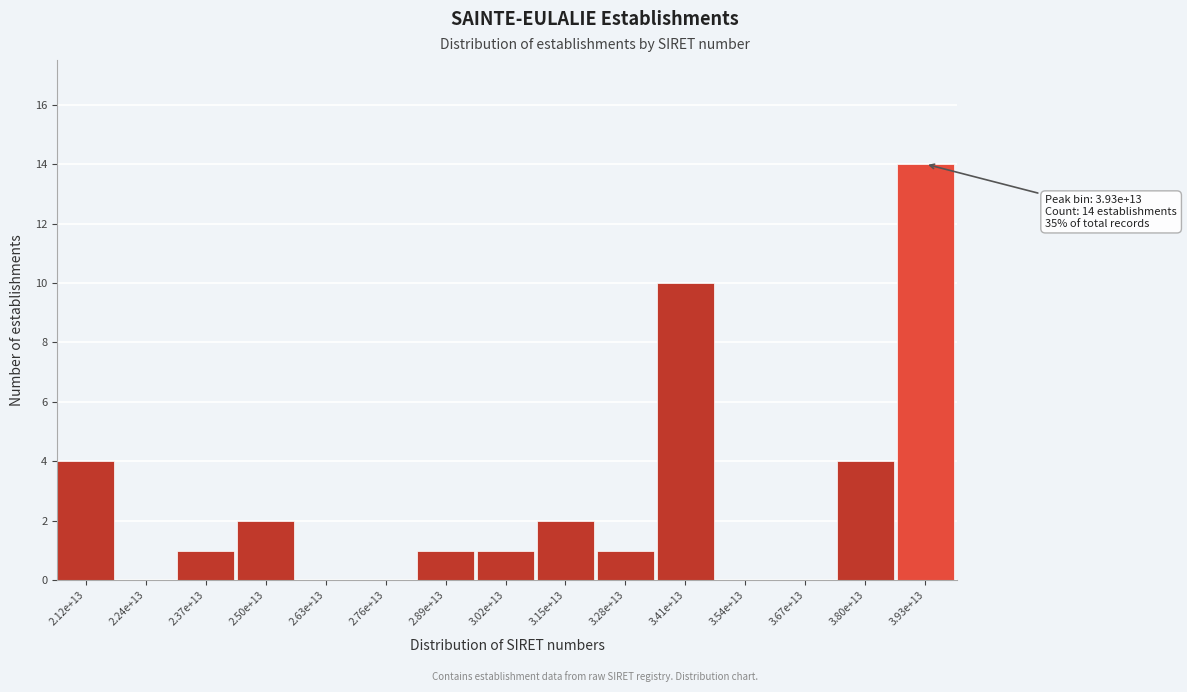

Reading left to right, transcribe all the data shown in this chart.

2.12e+13=4	2.24e+13=0	2.37e+13=1	2.50e+13=2	2.63e+13=0	2.76e+13=0	2.89e+13=1	3.02e+13=1	3.15e+13=2	3.28e+13=1	3.41e+13=10	3.54e+13=0	3.67e+13=0	3.80e+13=4	3.93e+13=14